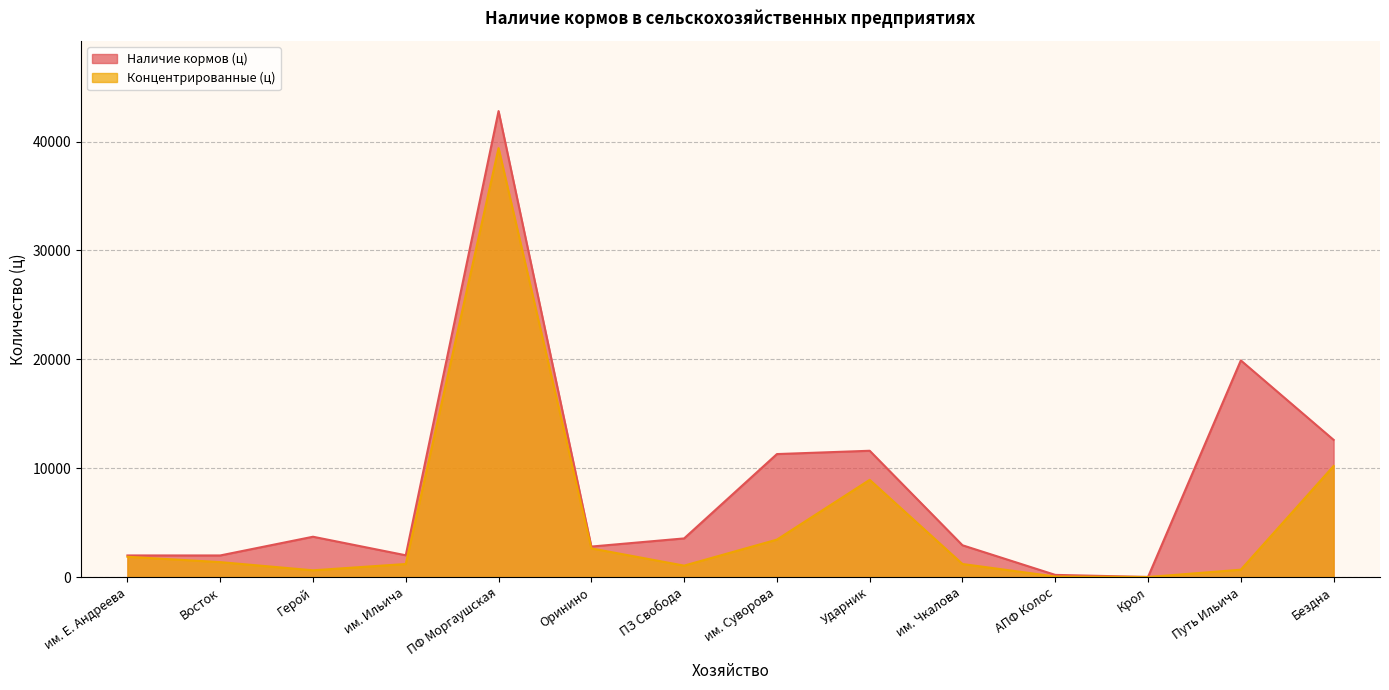

True or false: Концентрированные (ц) has a value of 5.0 at Крол.

True